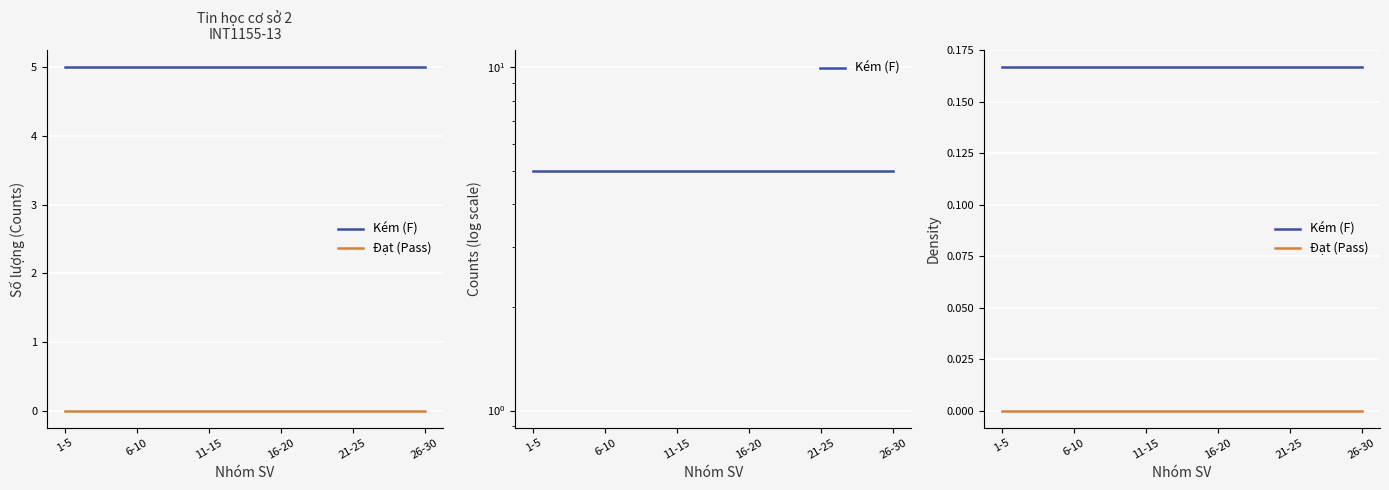

True or false: Kém (F) and Đạt (Pass) cross at least once.

False